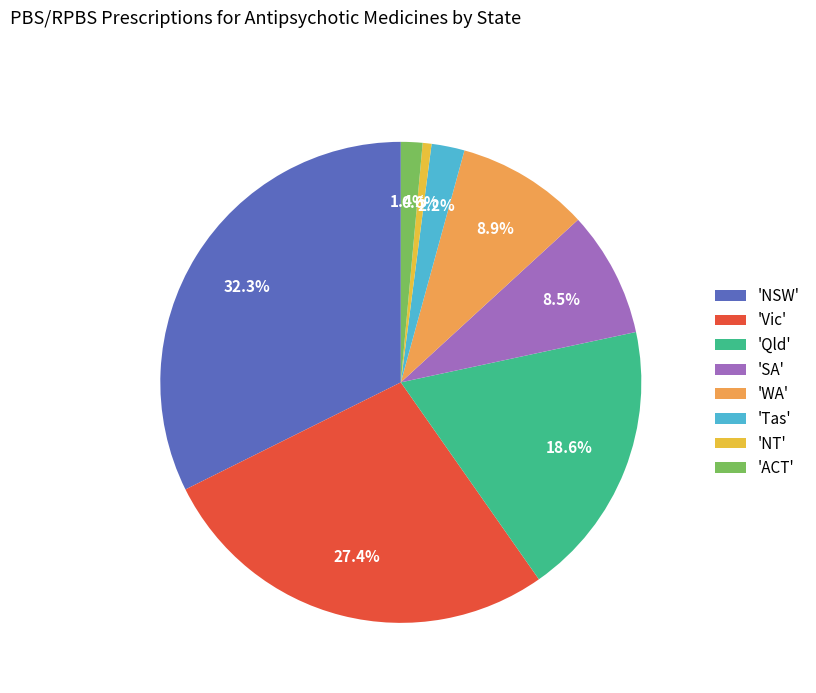

Which category has the biggest portion of the pie?

'NSW'